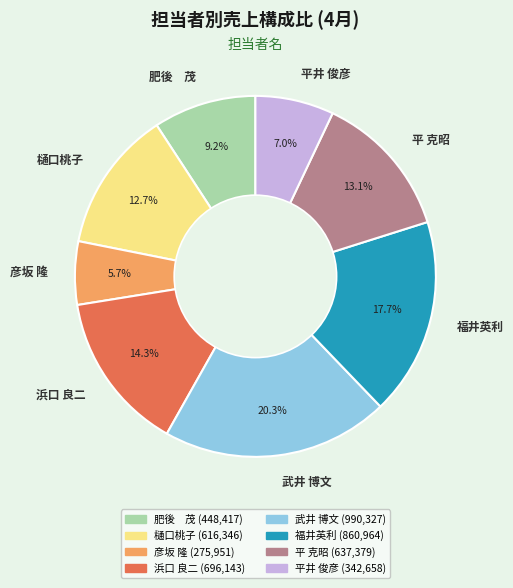

To the nearest percent, what is the difference between the 平井 俊彦 and 浜口 良二 slice percentages?

7%